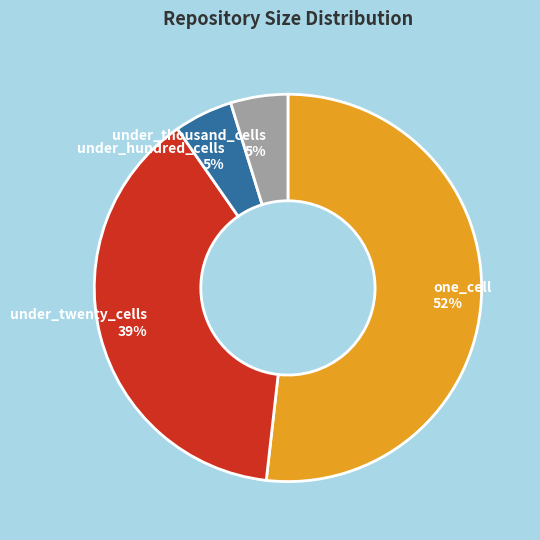

Which slice is the largest?

one_cell 52%